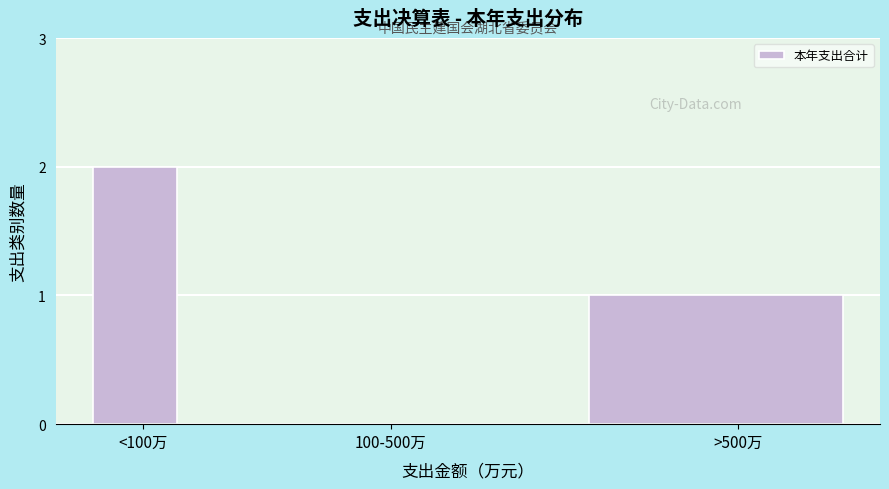

Reading left to right, list all the values displayed in this chart.

<100万=2	100-500万=0	>500万=1